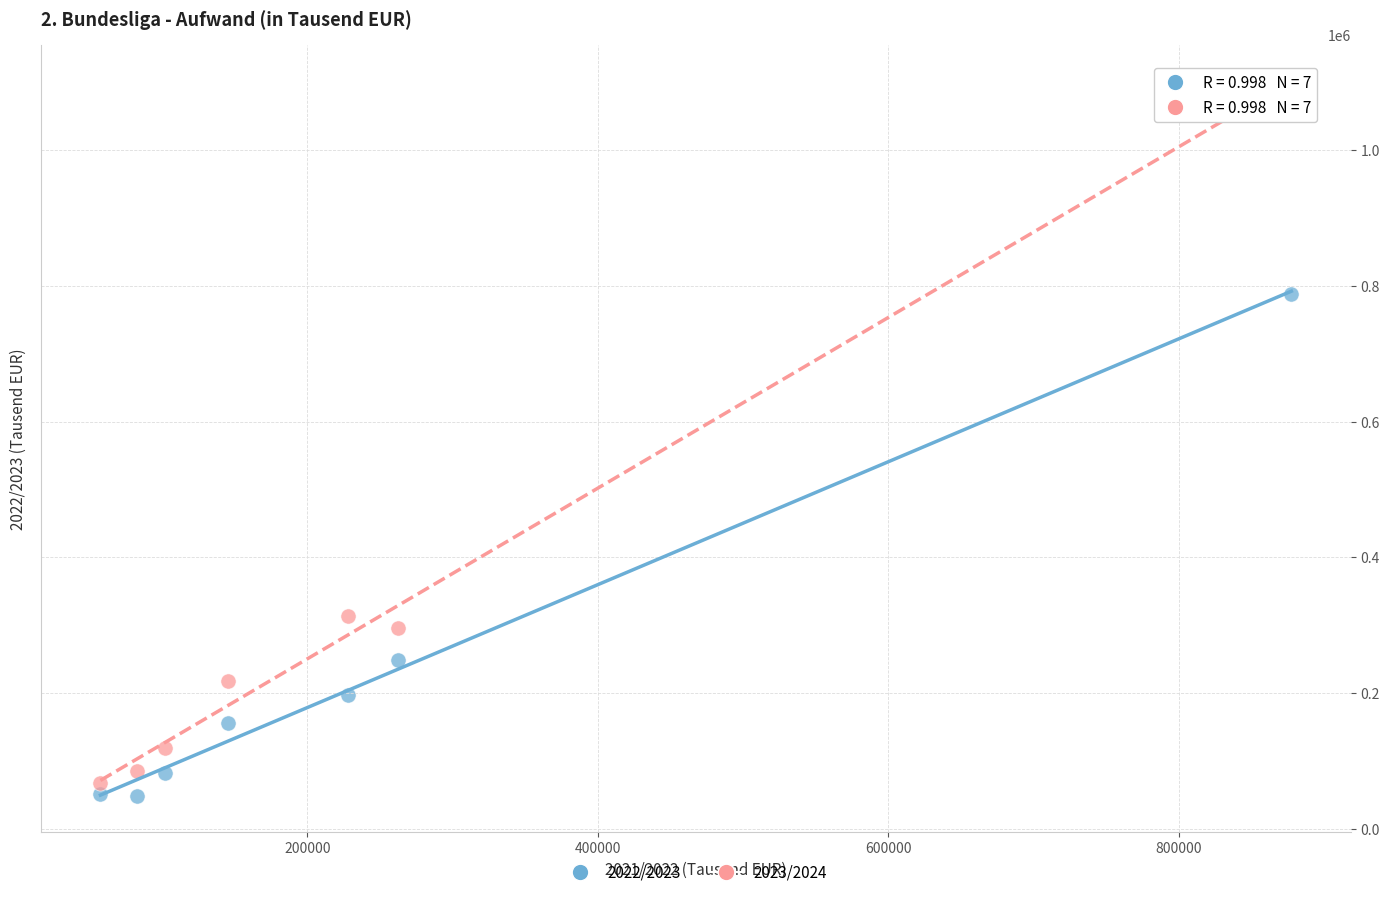

Across all data points, what is the range of X values (max minus min)?

819918